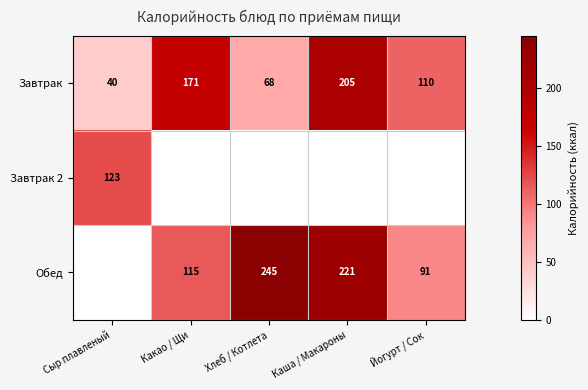

How many data points does each series have?

5